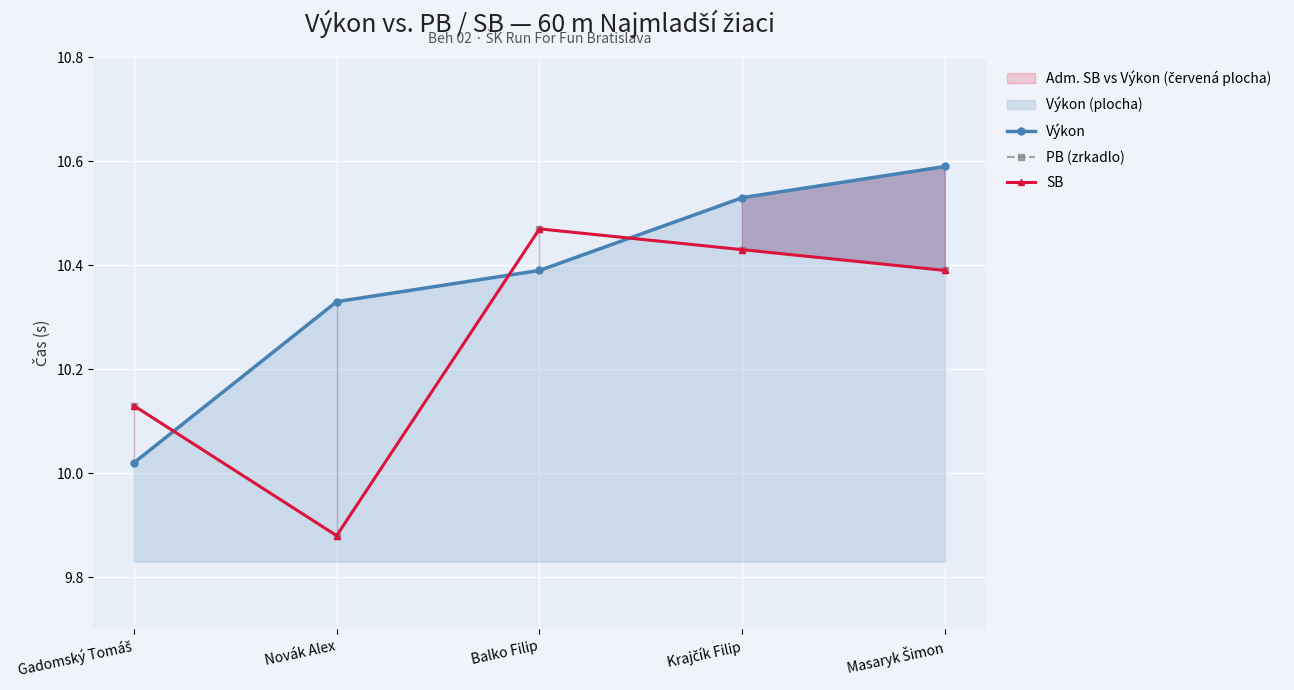

Which series has the largest range (max minus min)?

PB (zrkadlo)